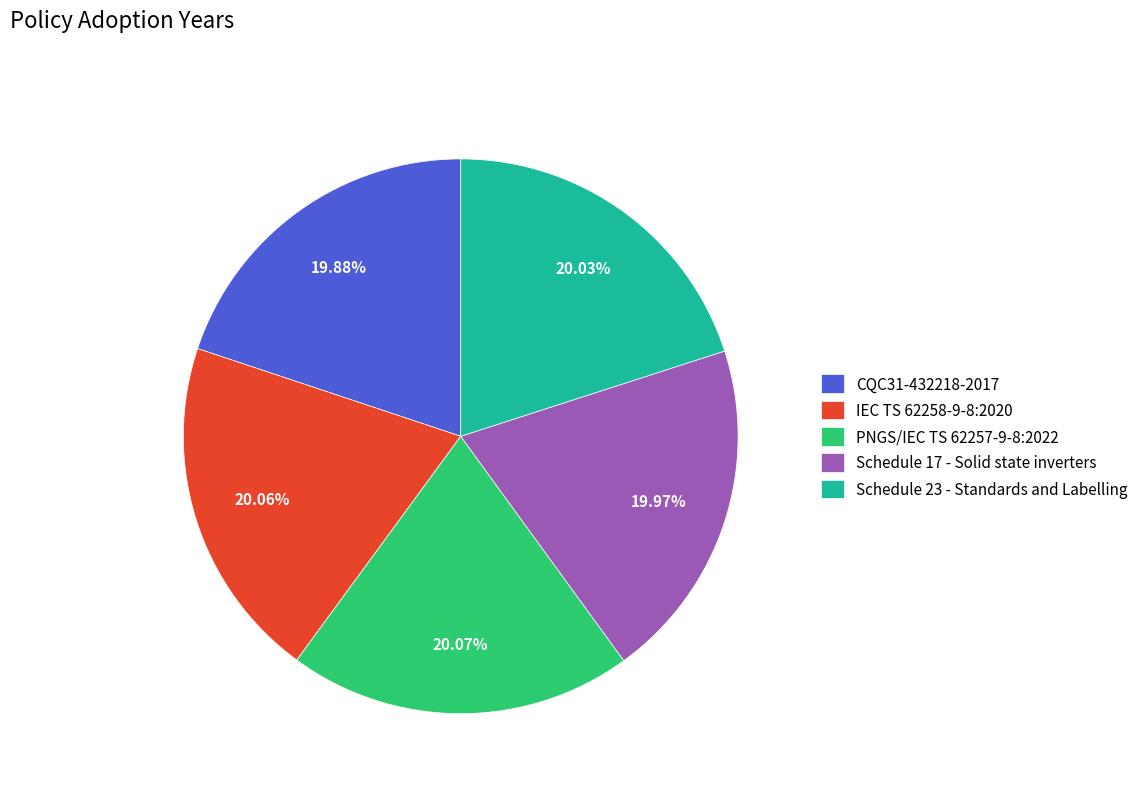

Combined, what portion of the pie is CQC31-432218-2017 and Schedule 17 - Solid state inverters?

39.8%